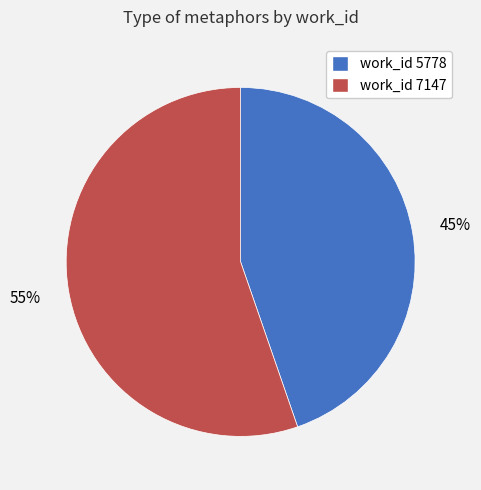

To the nearest percent, what is the average slice percentage?

50%